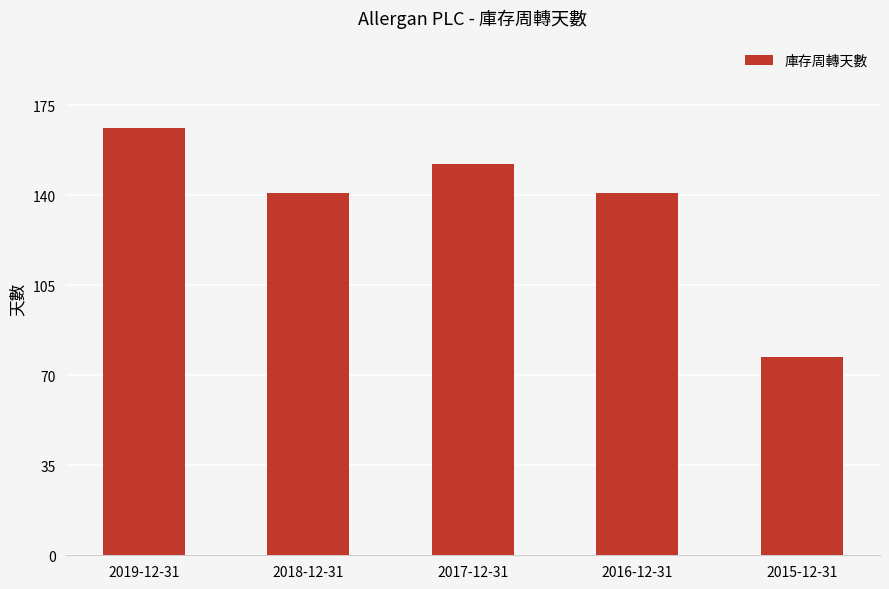

Reading left to right, transcribe all the data shown in this chart.

2019-12-31=166	2018-12-31=141	2017-12-31=152	2016-12-31=141	2015-12-31=77